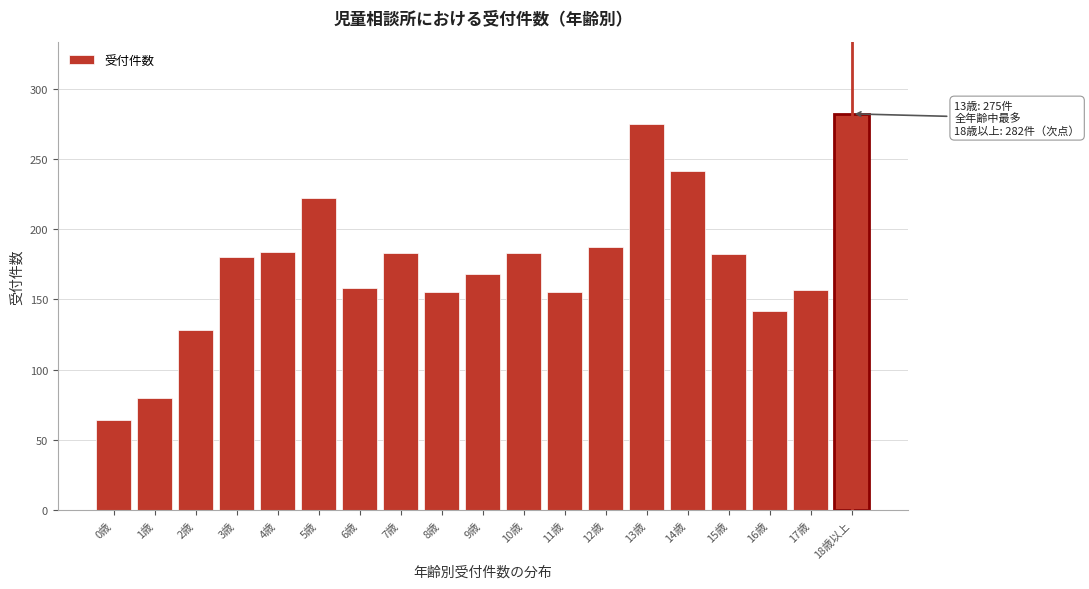

What is the change in value from 7歳 to 11歳?

-28